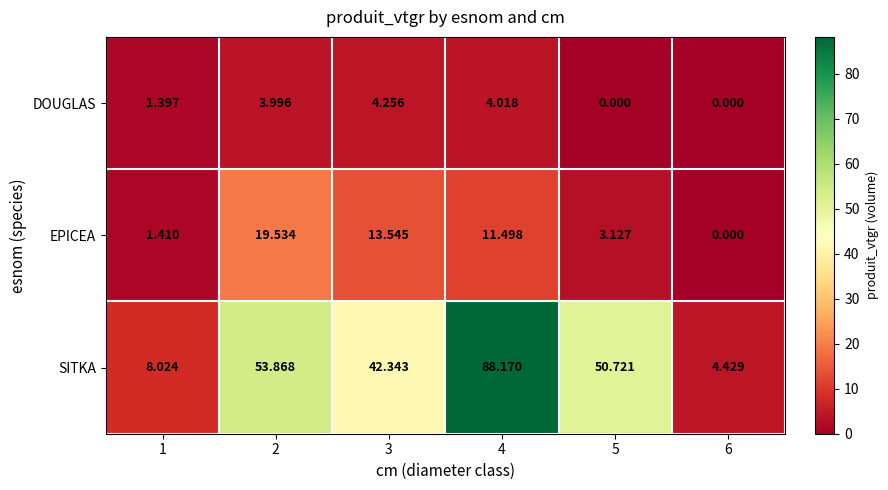

How many data points in SITKA are less than 50?

3